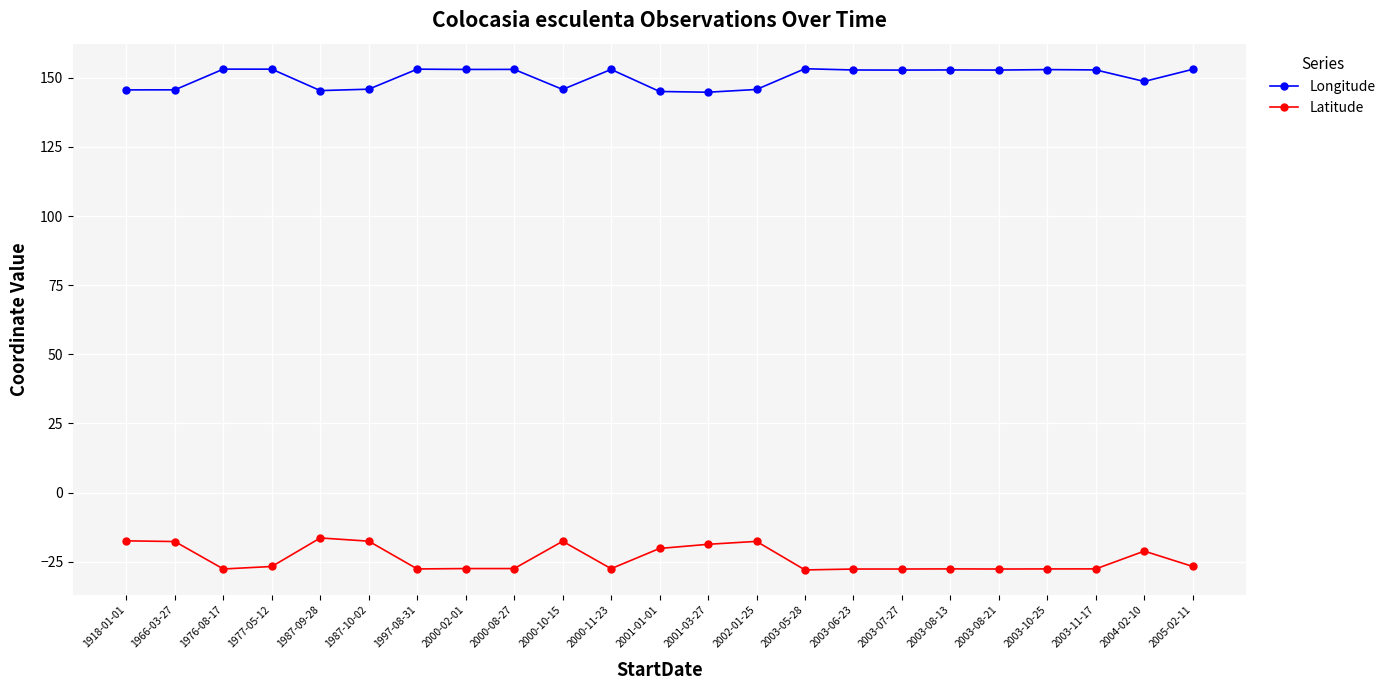

How many values in the Latitude series are below -27?

12